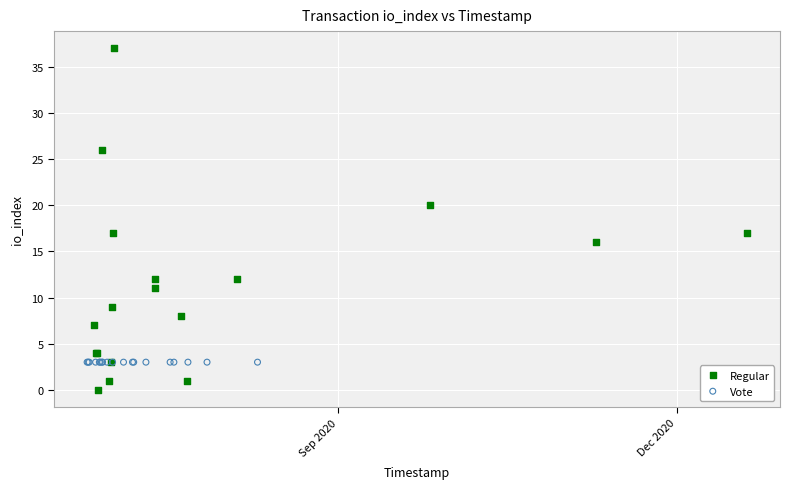

Which series contains the lowest Y value?

Regular